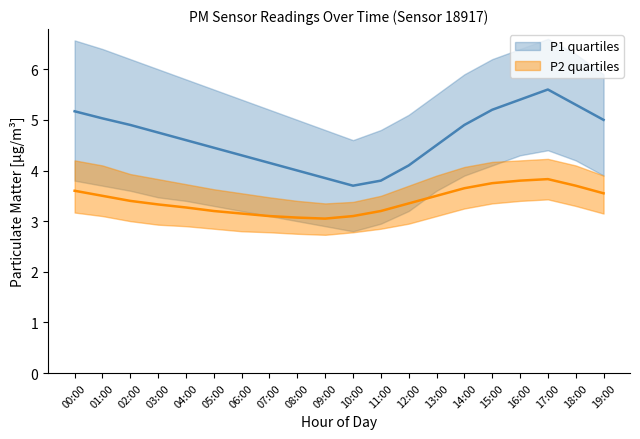

True or false: P2_median and P1_median cross at least once.

False